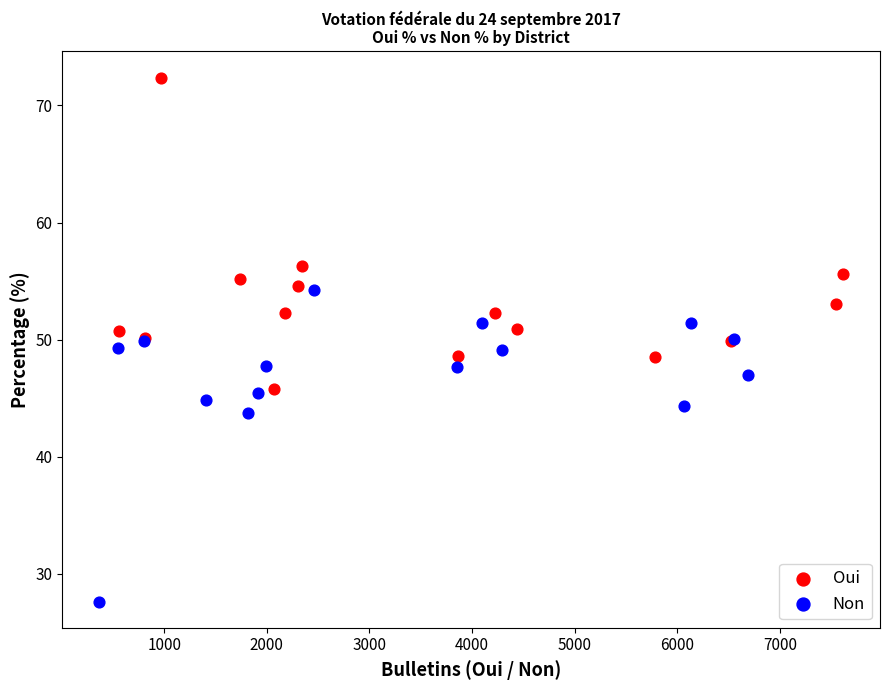

Which series contains the highest Y value?

Oui